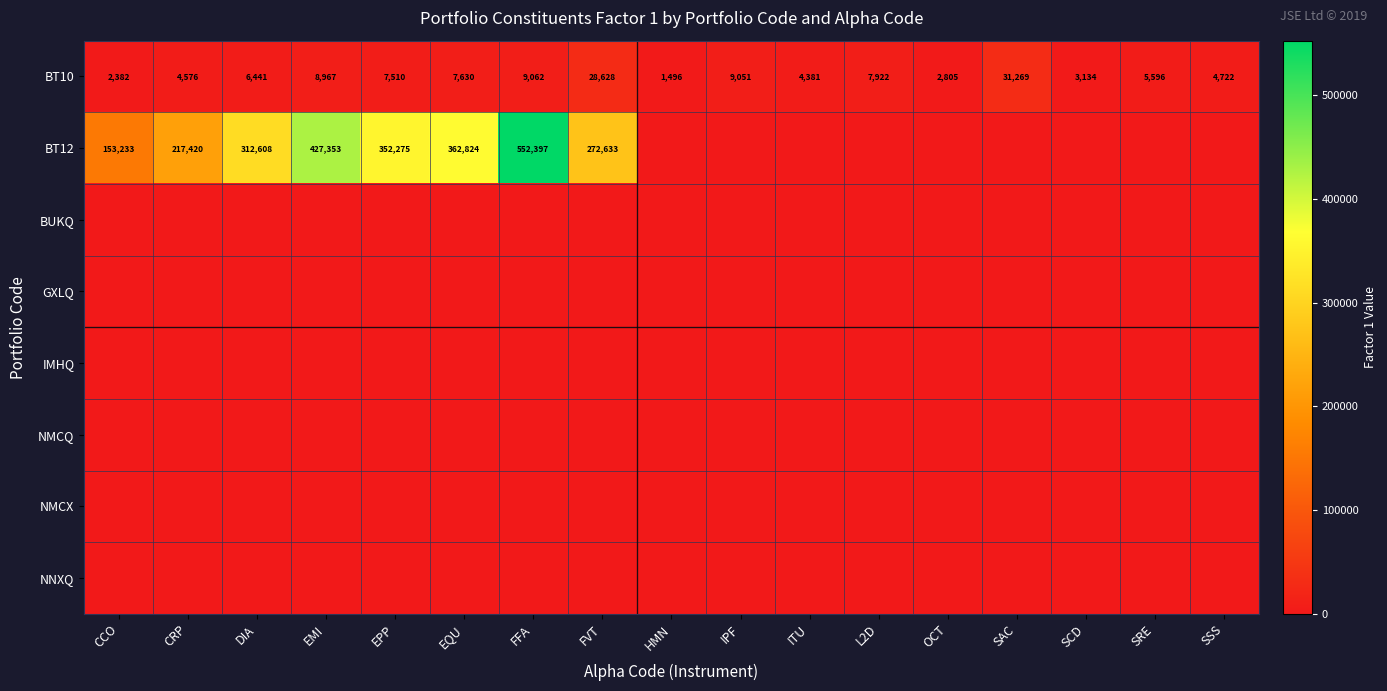

What is the sum of all BT10 values?

145572